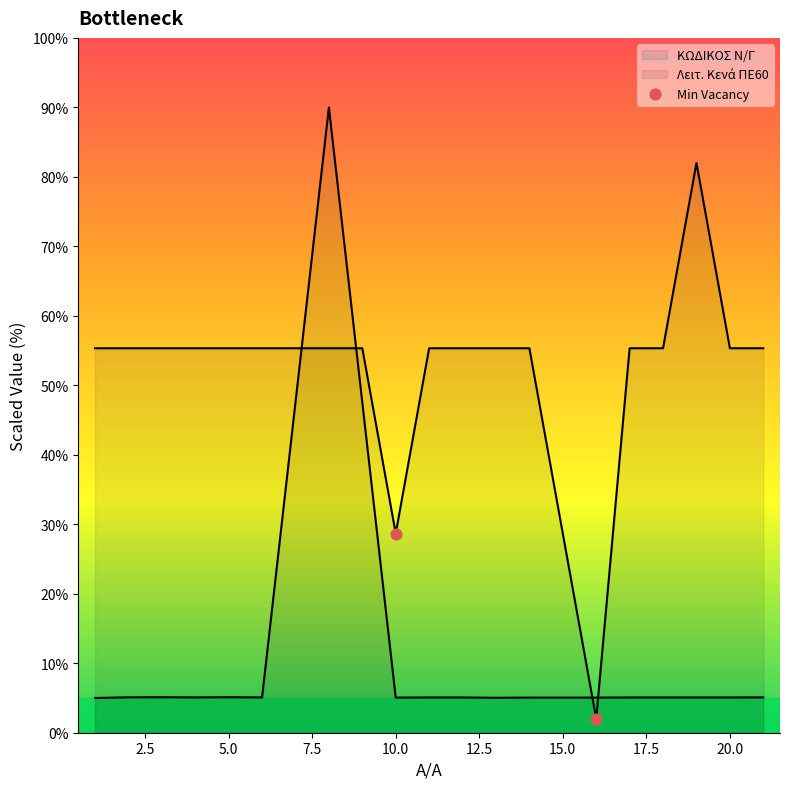

Between 16 and 6, which is larger?

6